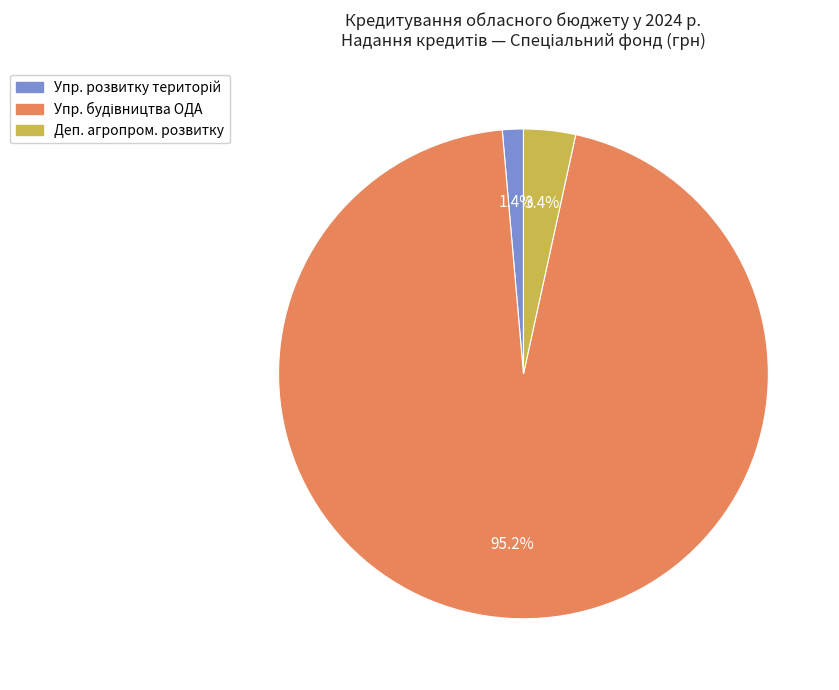

Is there any slice that represents more than half of the pie?

Yes